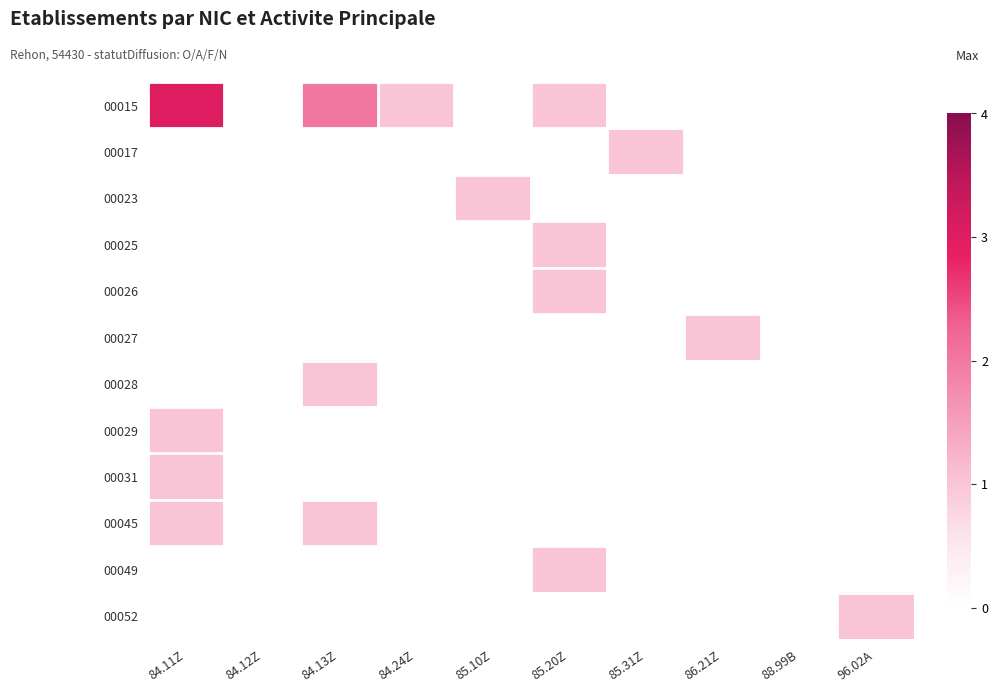

Which label corresponds to the smallest value in the chart?

84.12Z